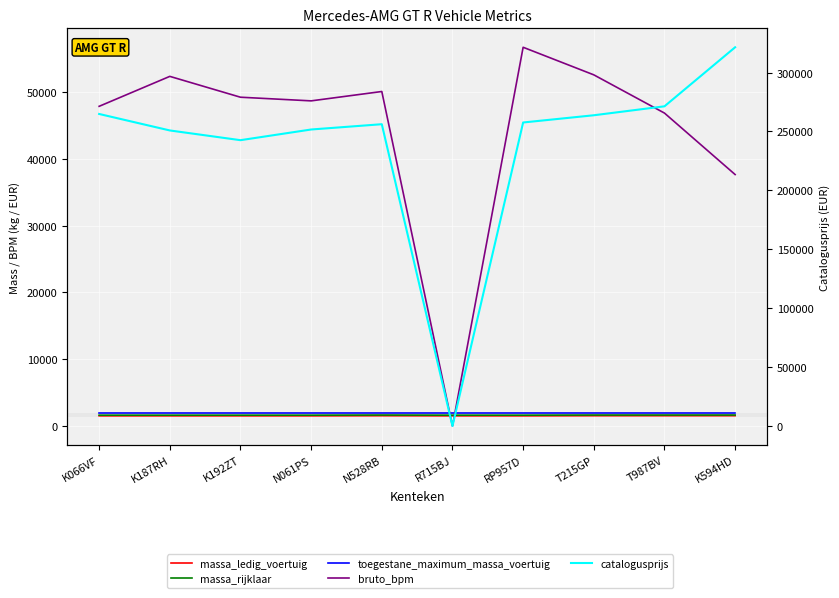

What is the difference between the maximum and minimum values in the massa_ledig_voertuig series?

20